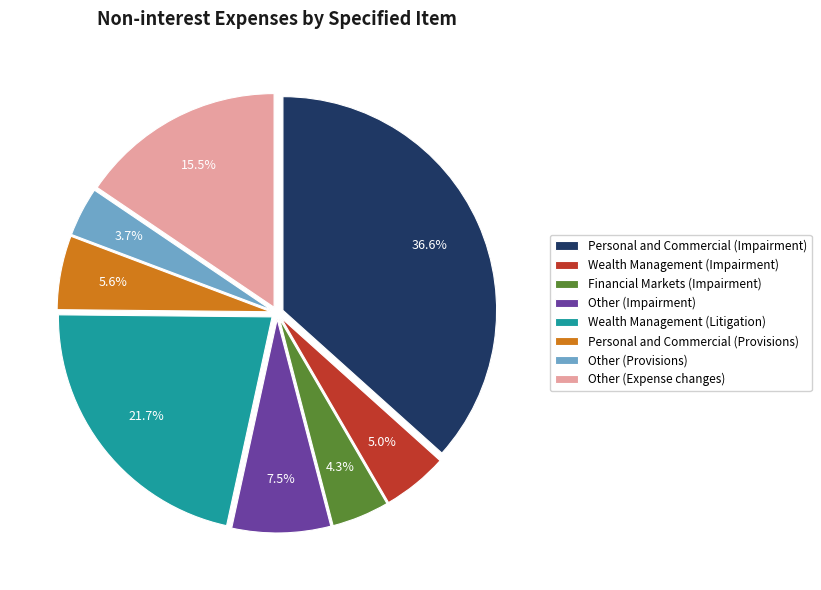

To the nearest percent, what is the average slice percentage?

12%